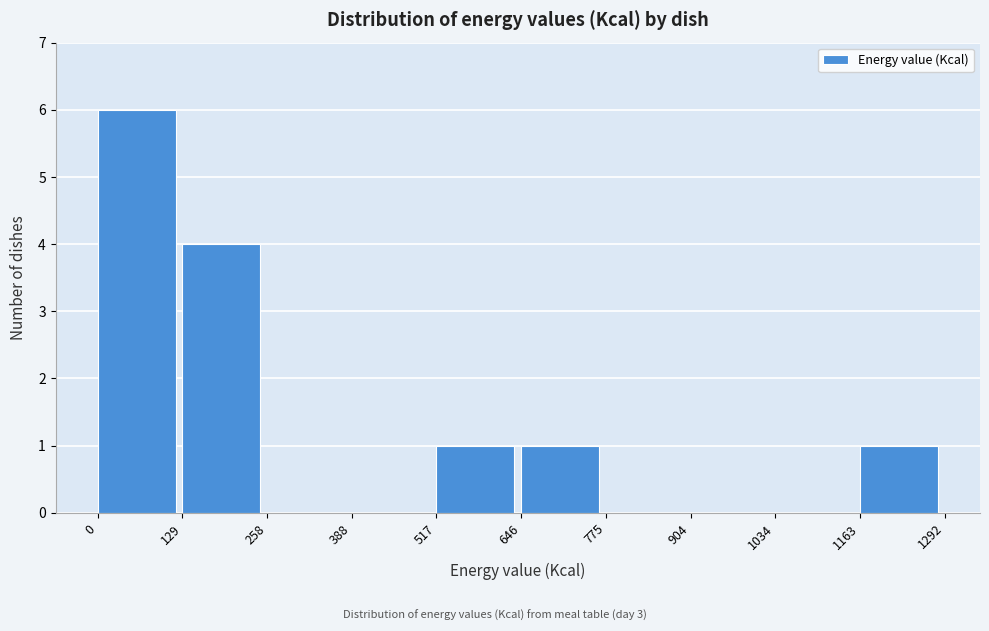

Over which range of the x-axis is the bar tallest?

0 to 129